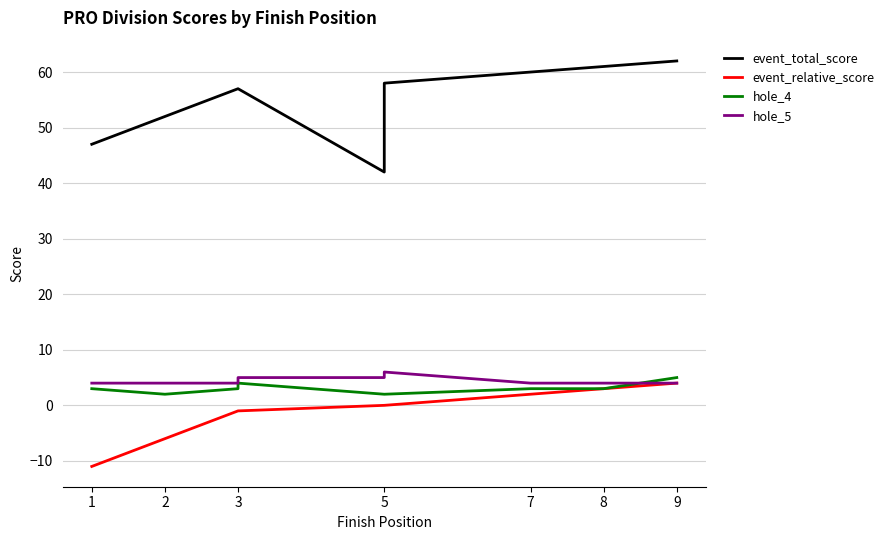

Count the hole_5 values in the range 4 to 5.

8